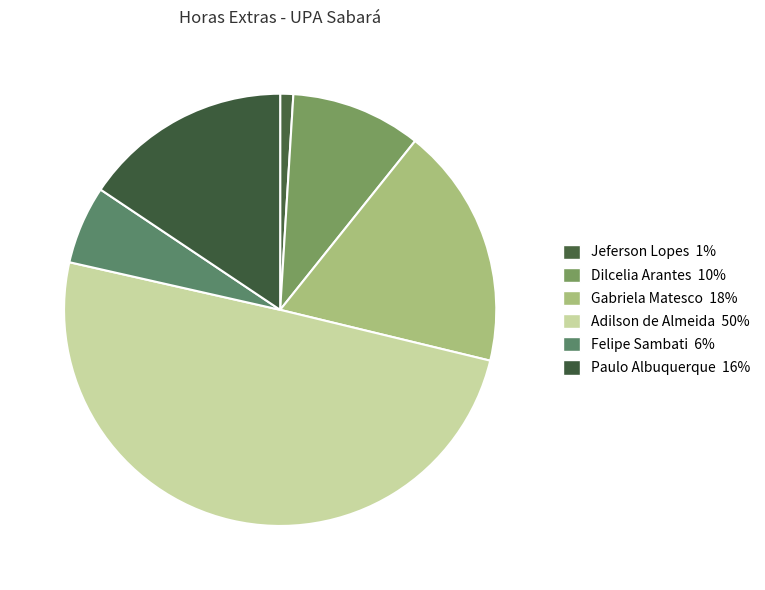

Count the number of slices in the pie.

6